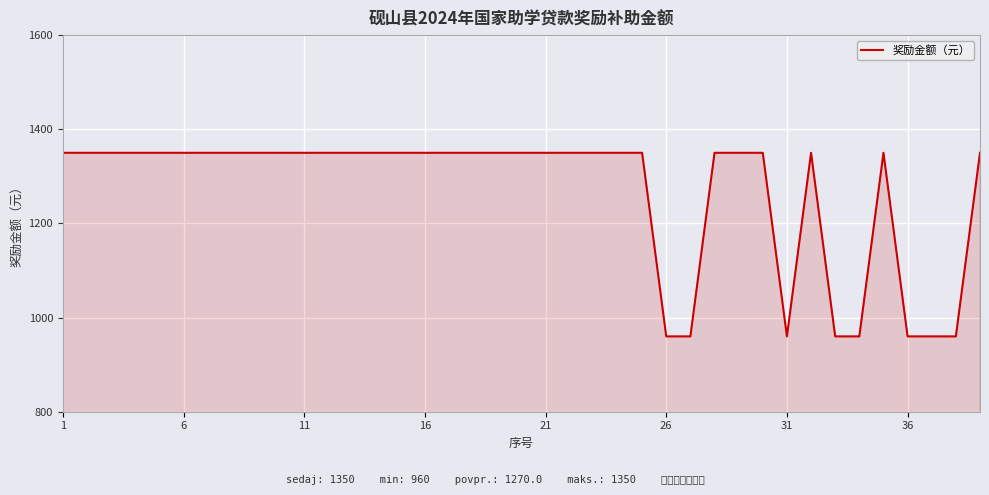

How many values are below 1350?

8